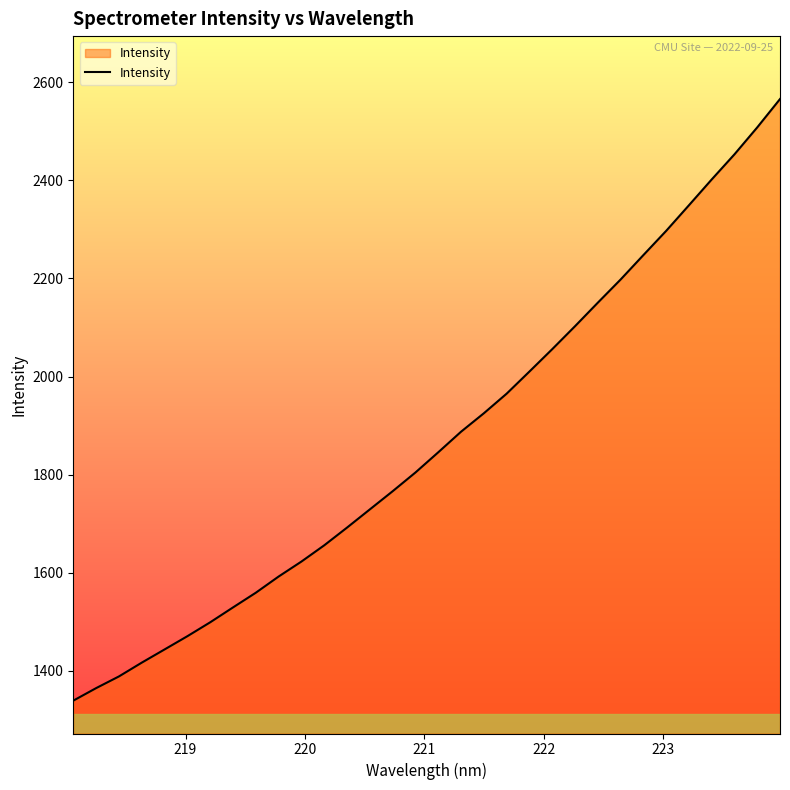

What is the greatest value displayed?

2565.8